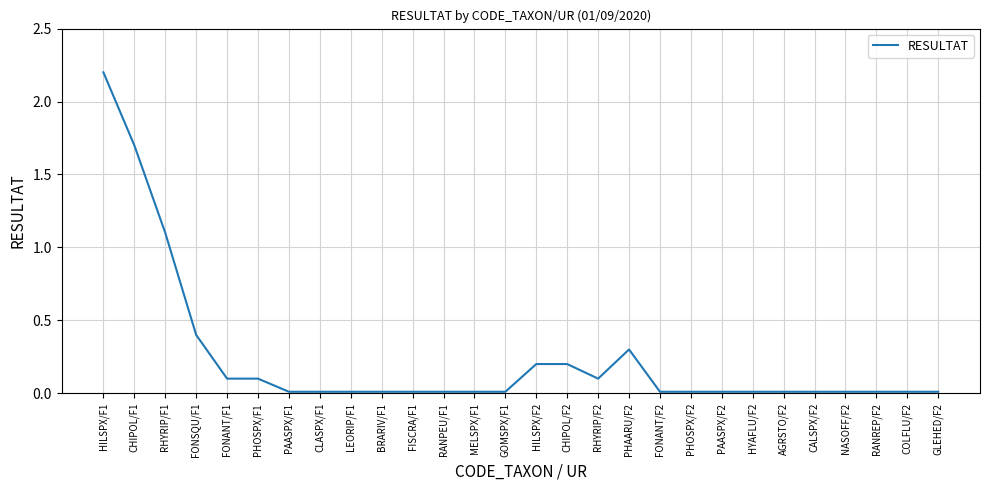

What is the maximum value shown in the chart?

2.2